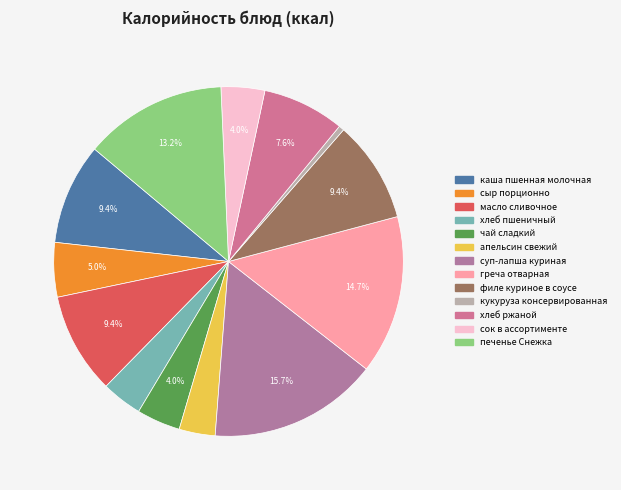

Does сок в ассортименте represent more than half of the total?

No